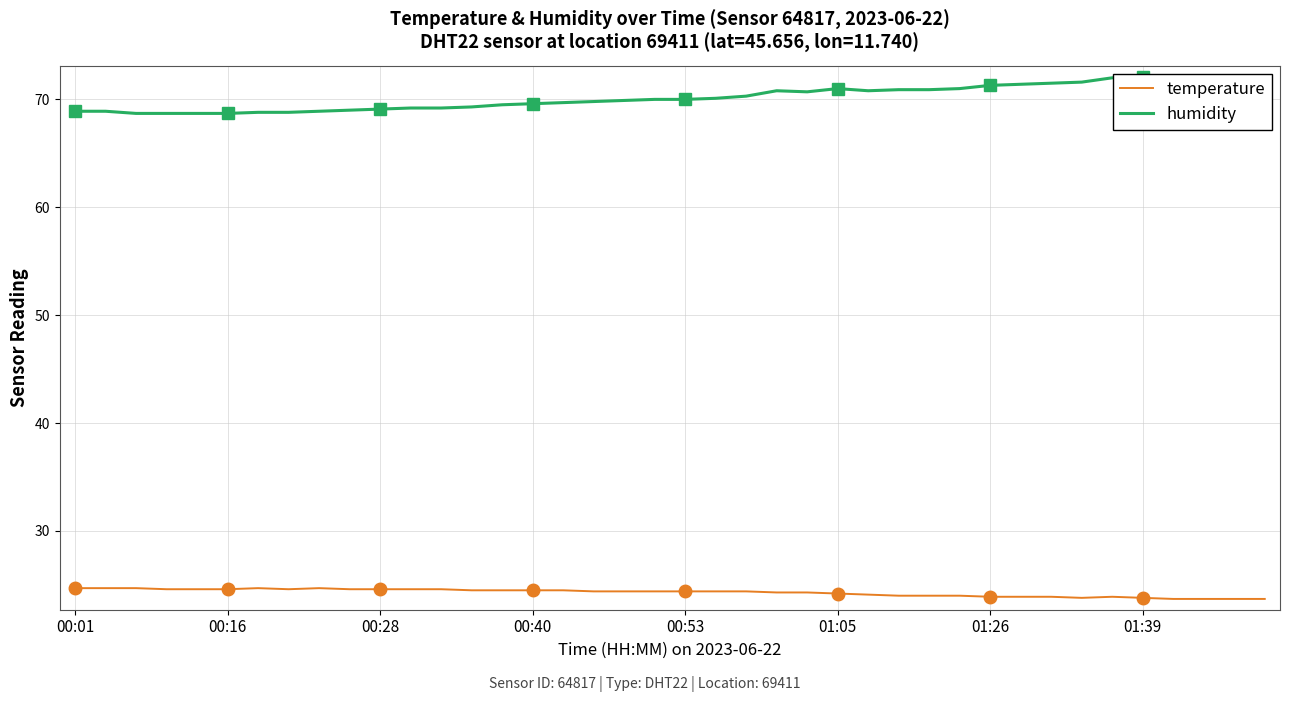

Rank the series by their maximum value, from highest to lowest.

humidity, temperature